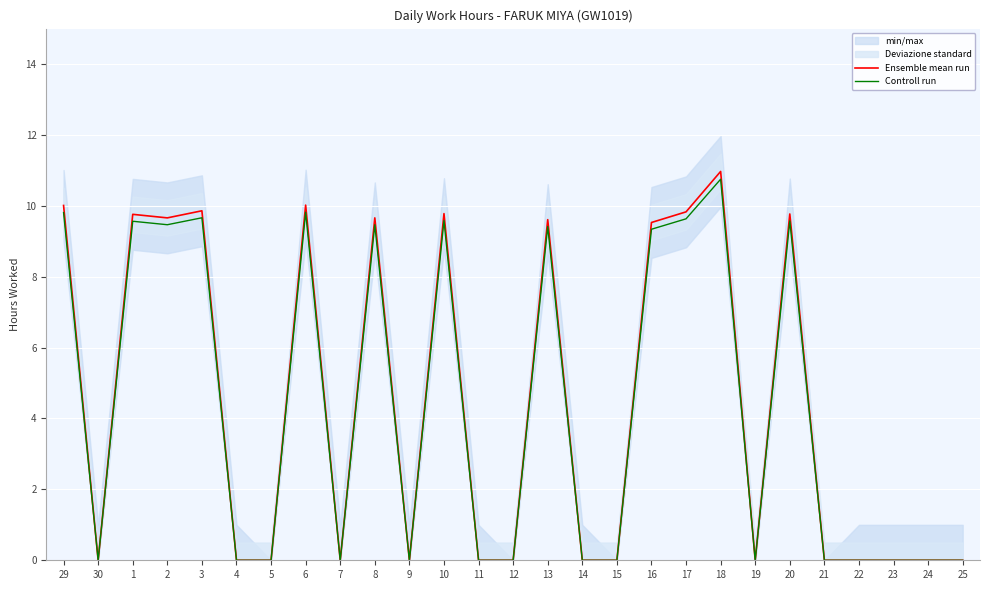

What is the difference between the maximum and minimum values in the Controll run series?

10.8